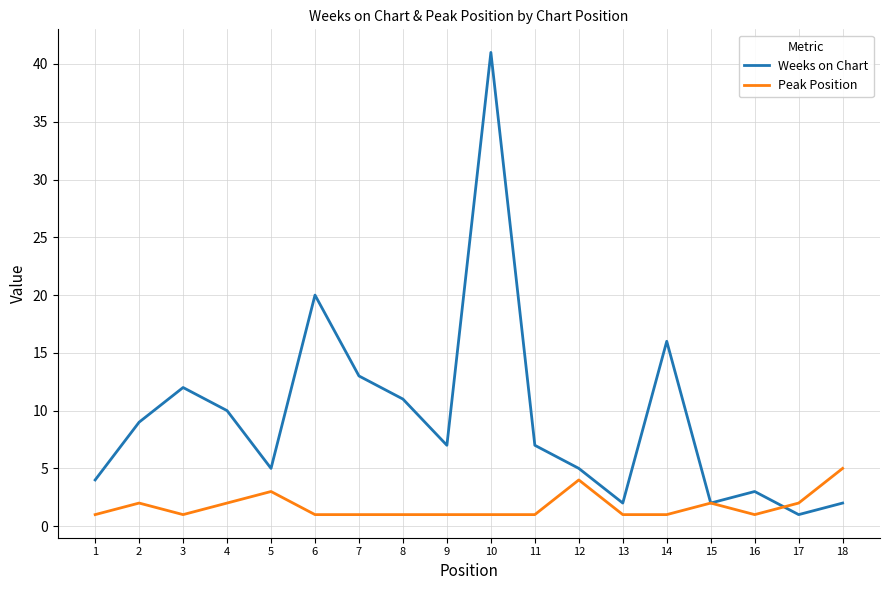

Which series has the largest total across all categories?

Weeks on Chart